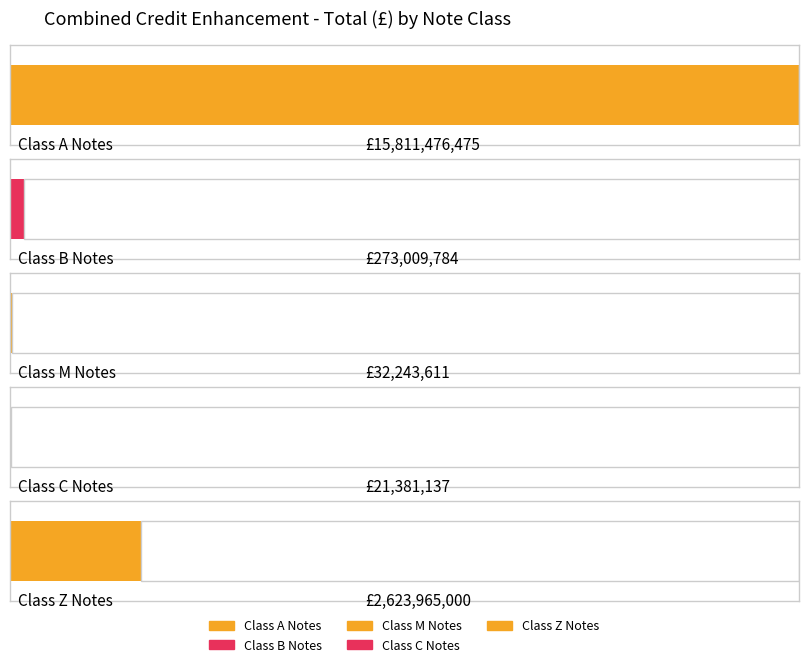

What is the label of the 1st bar from the right?

Class Z Notes